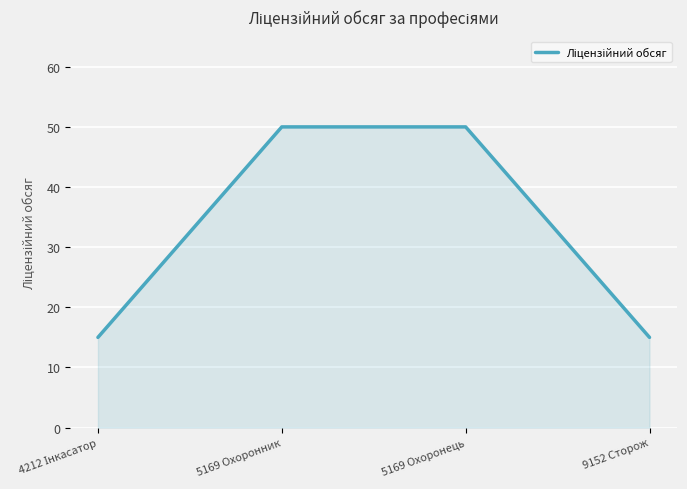

What is the minimum value shown in the chart?

15